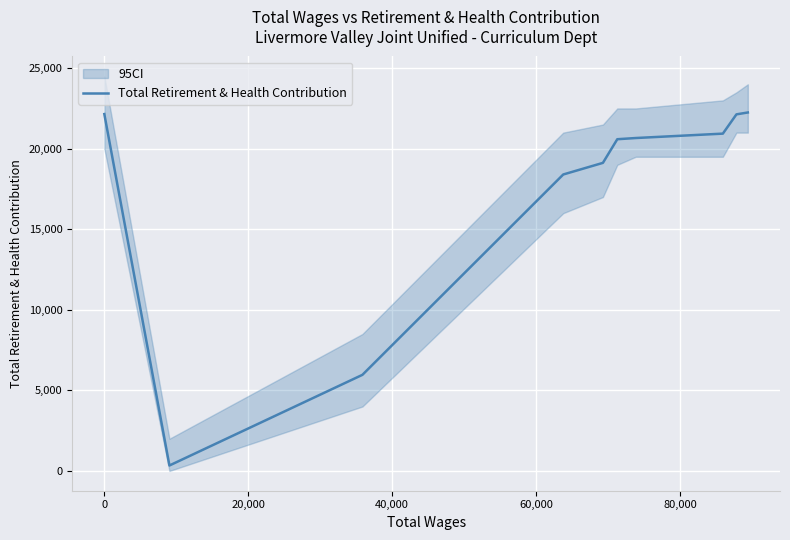

What is the difference between the second highest and second lowest values?

16185